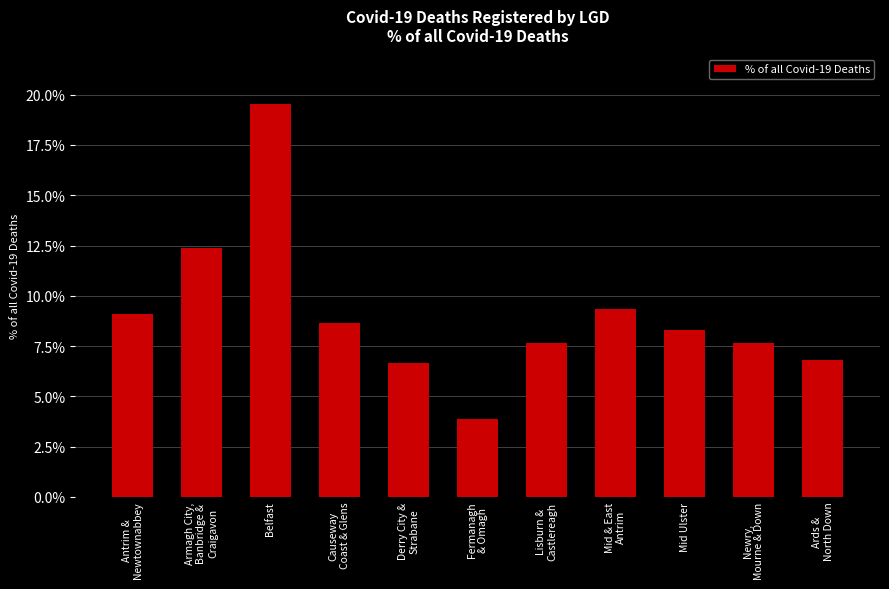

The chart shows a value of 8.7 at Causeway
Coast & Glens. True or false?

True